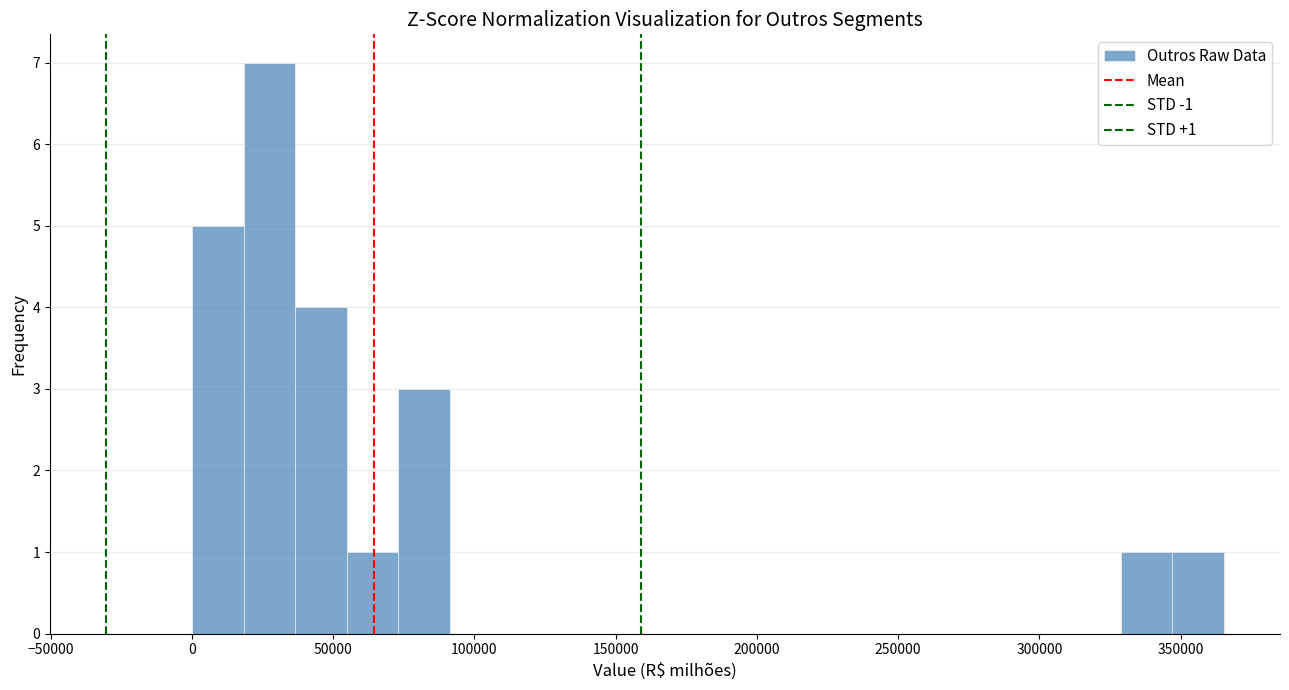

Read against the x-axis, roughly where is the centre of the tallest bar?

25000